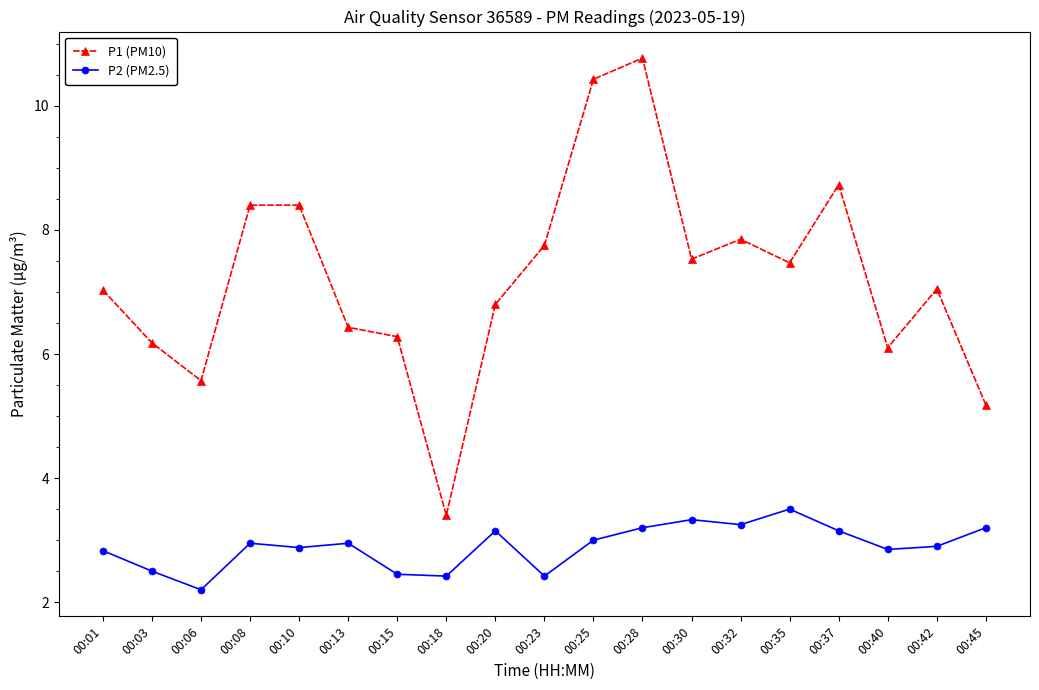

The value of P1 (PM10) at 00:18 is 2.1. True or false?

False